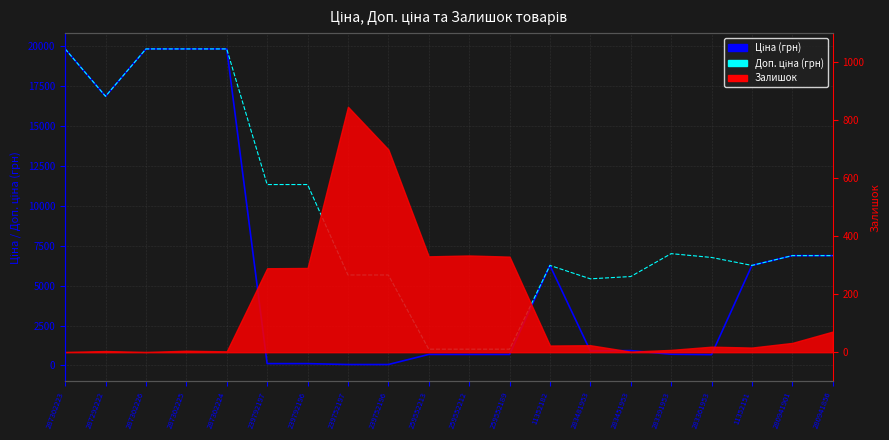

Reading left to right, what are all the values shown in this chart?

Ціна (грн): 287302223=19831.1	287292222=16863.2	287302226=19831.1	287302225=19831.1	287302224=19831.1	239792197=113.3	239792196=113.3	239752197=56.7	239752196=56.7	259552213=689.1	259552212=689.1	259552189=689.1	11352182=6266.7	283481953=904.3	283451953=928.3	283391953=700.4	283361953=676.4	11352151=6266.7	280941901=6879.5	280941856=6879.5
Доп. ціна (грн): 287302223=19831.1	287292222=16863.2	287302226=19831.1	287302225=19831.1	287302224=19831.1	239792197=11334.0	239792196=11334.0	239752197=5667.0	239752196=5667.0	259552213=1017.8	259552212=1017.8	259552189=1017.8	11352182=6266.7	283481953=5425.9	283451953=5569.9	283391953=7004.3	283361953=6764.4	11352151=6266.7	280941901=6879.5	280941856=6879.5